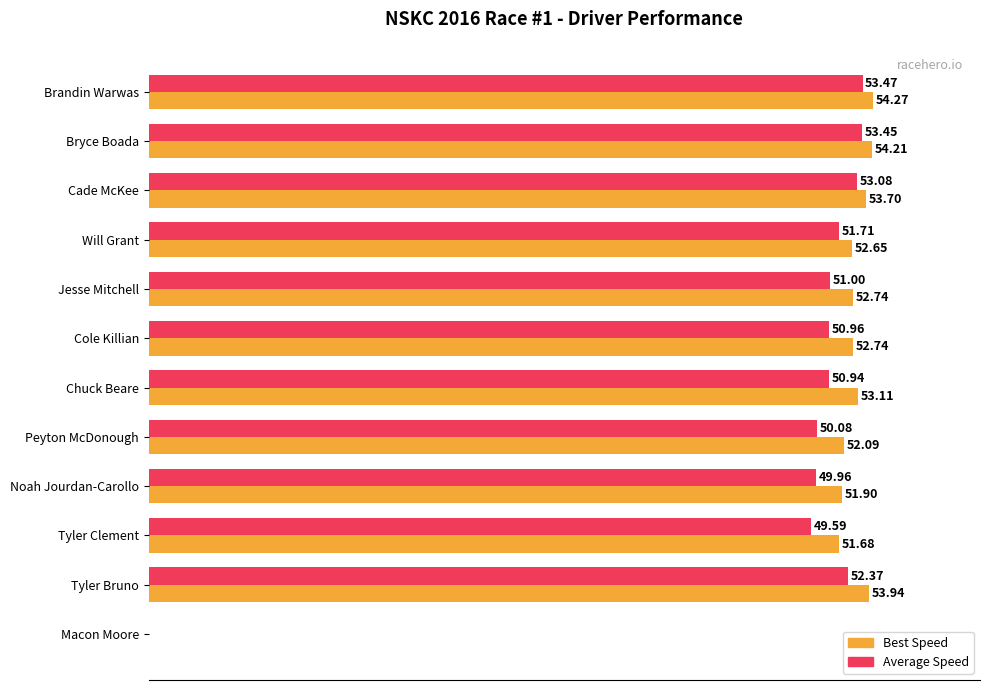

What are all the series names shown in the legend?

Best Speed, Average Speed